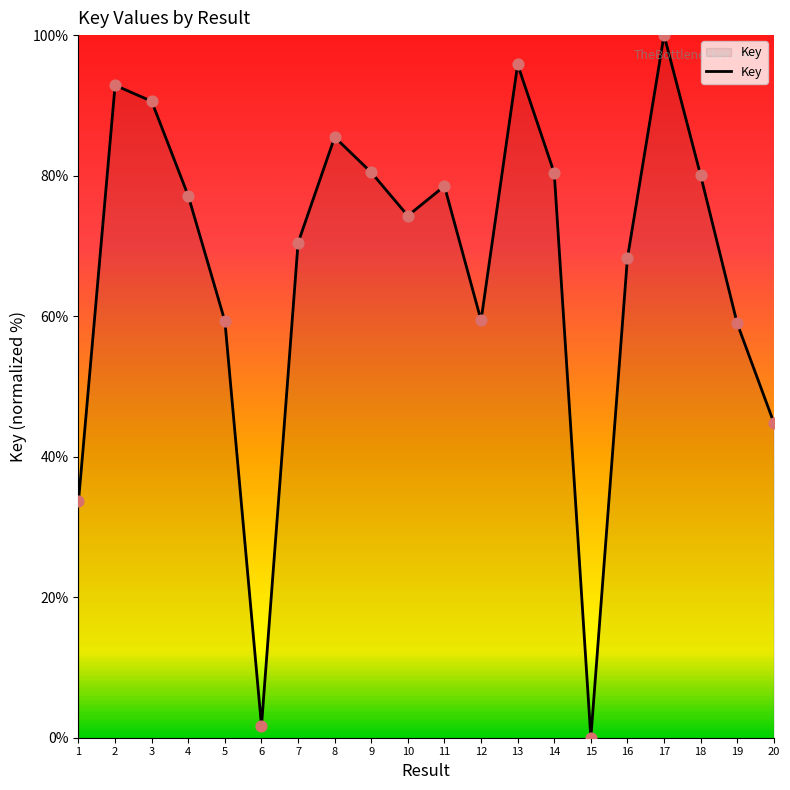

Which has a higher value, 20 or 11?

11